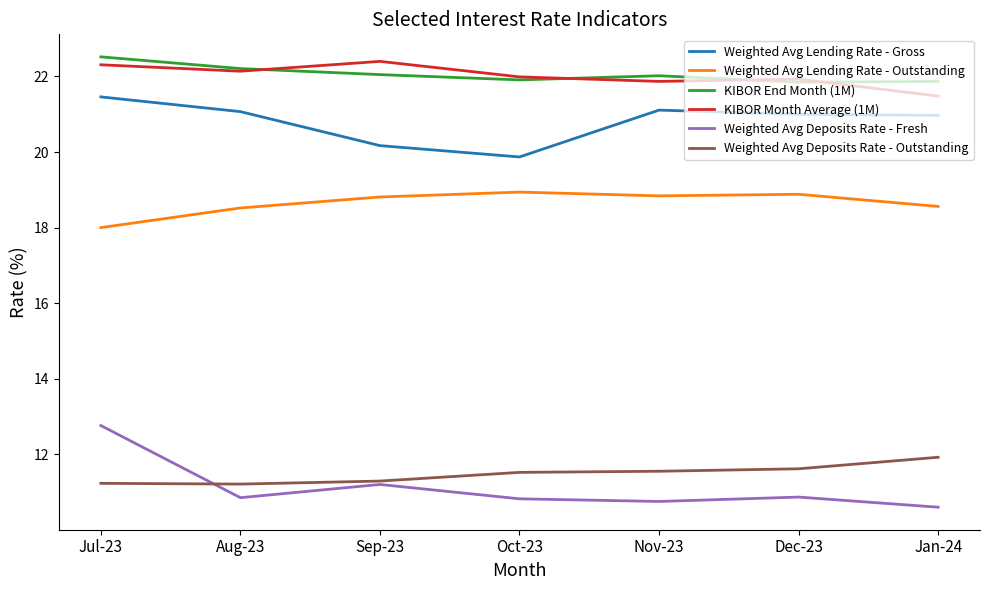

Is the value of Weighted Avg Deposits Rate - Fresh at Jan-24 greater than the value of Weighted Avg Lending Rate - Gross at Oct-23?

No